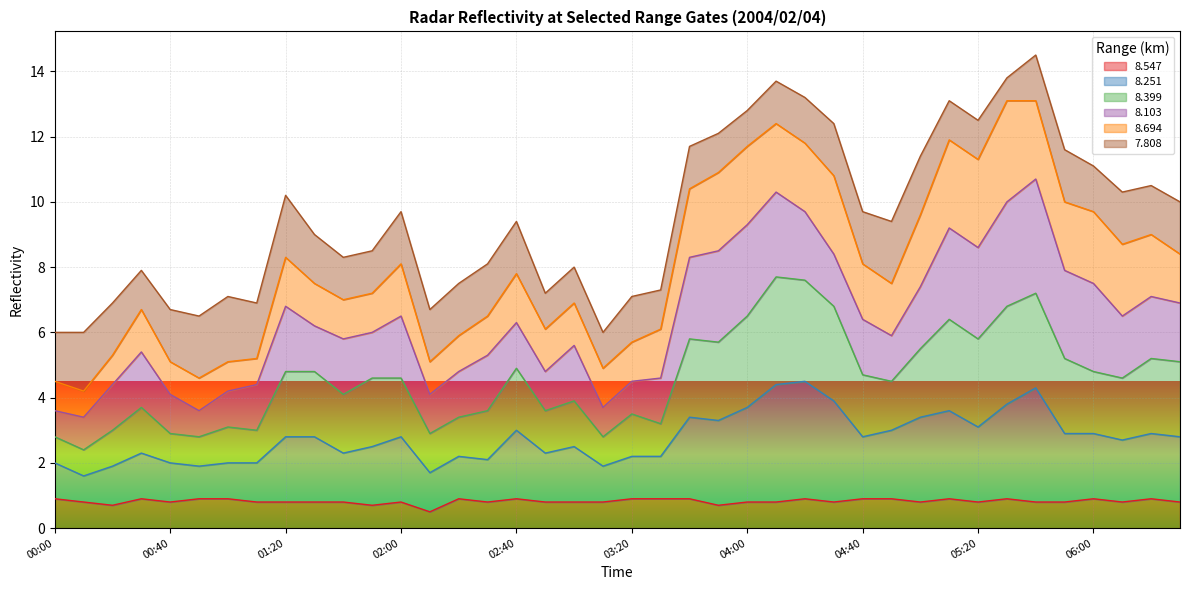

What is the minimum value for 8.547?

0.5